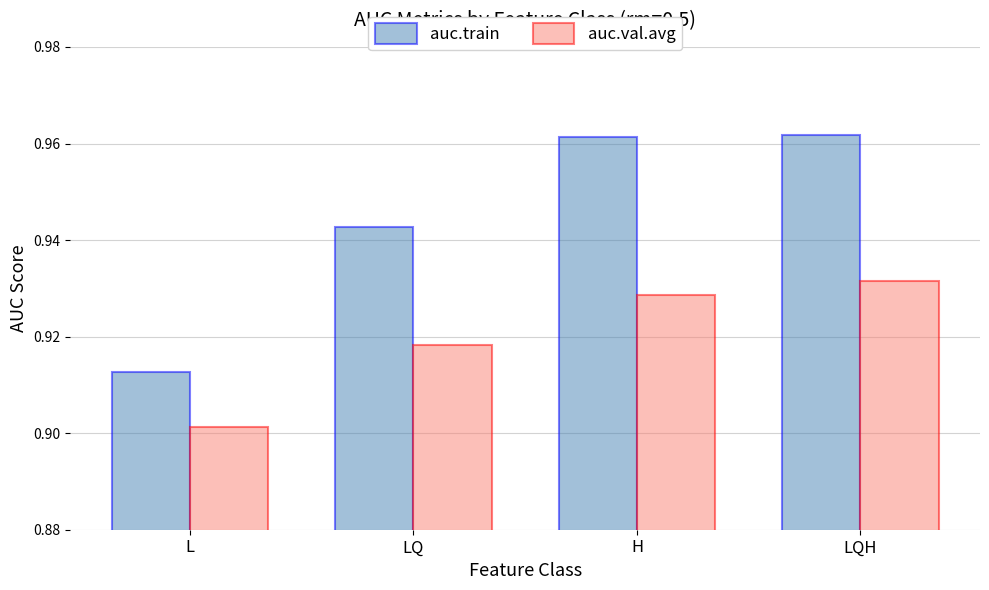

How many groups of bars are there?

4